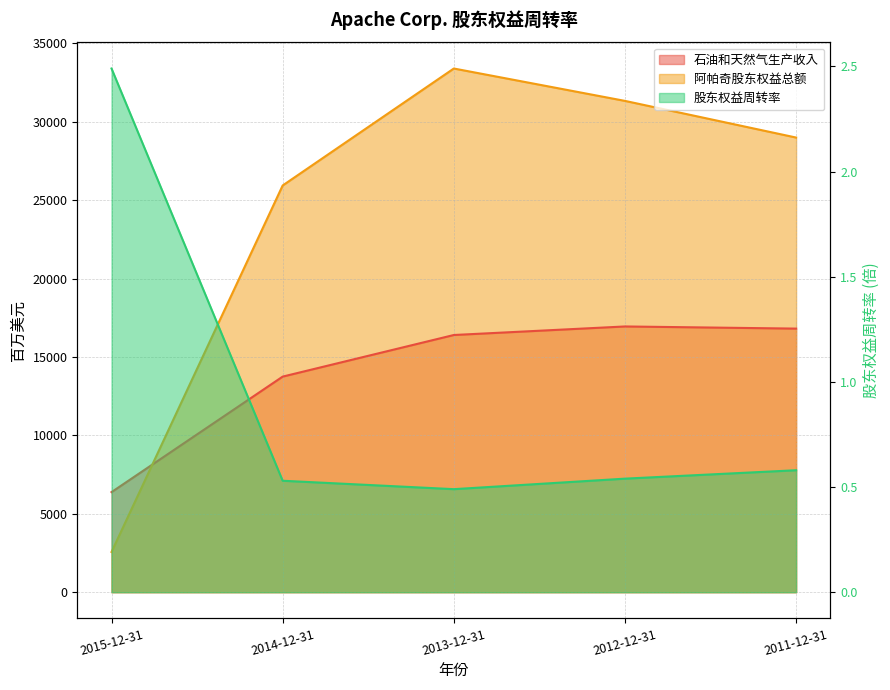

Between 2014-12-31 and 2015-12-31, which is larger?

2014-12-31